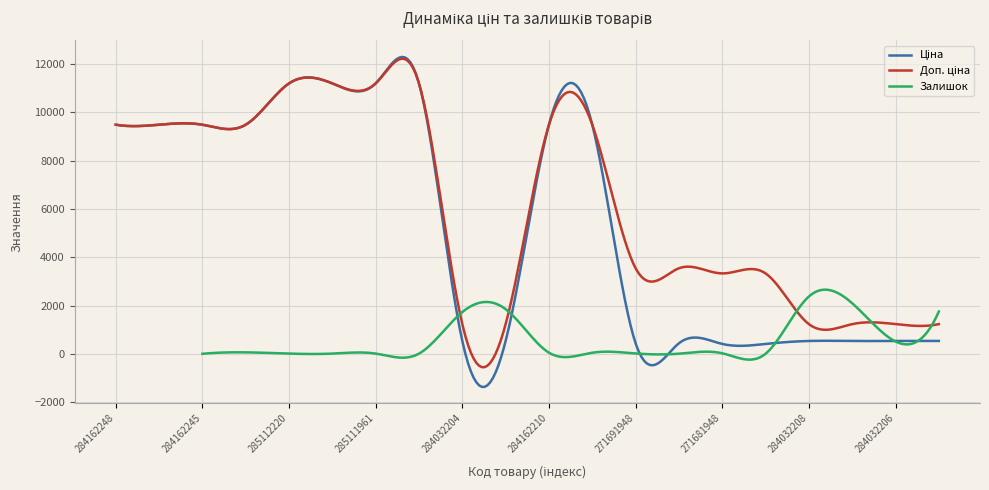

True or false: Доп. ціна and Ціна intersect in this chart.

False